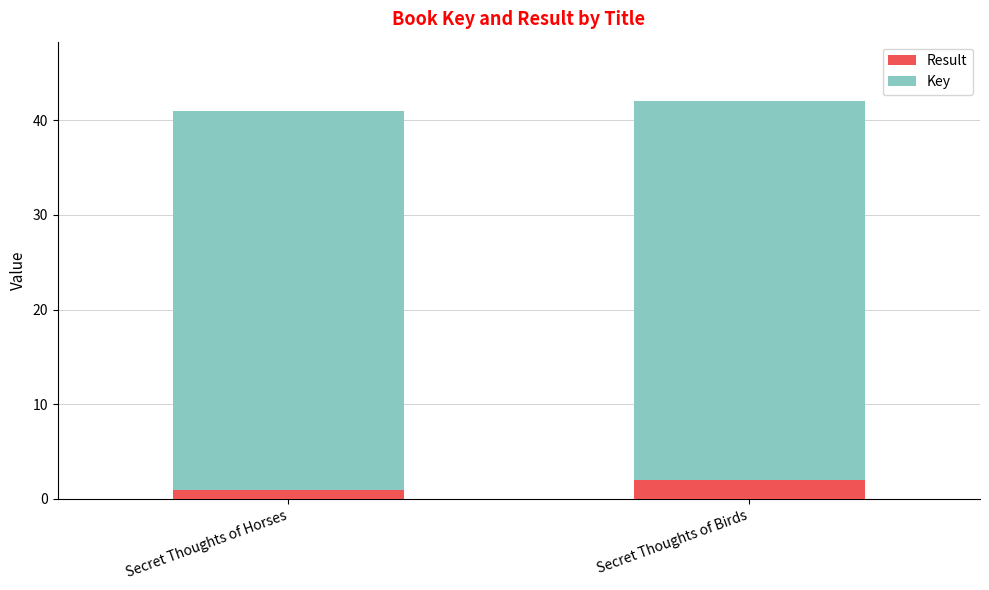

What is the total value across all series at Secret Thoughts of Horses?

41.0